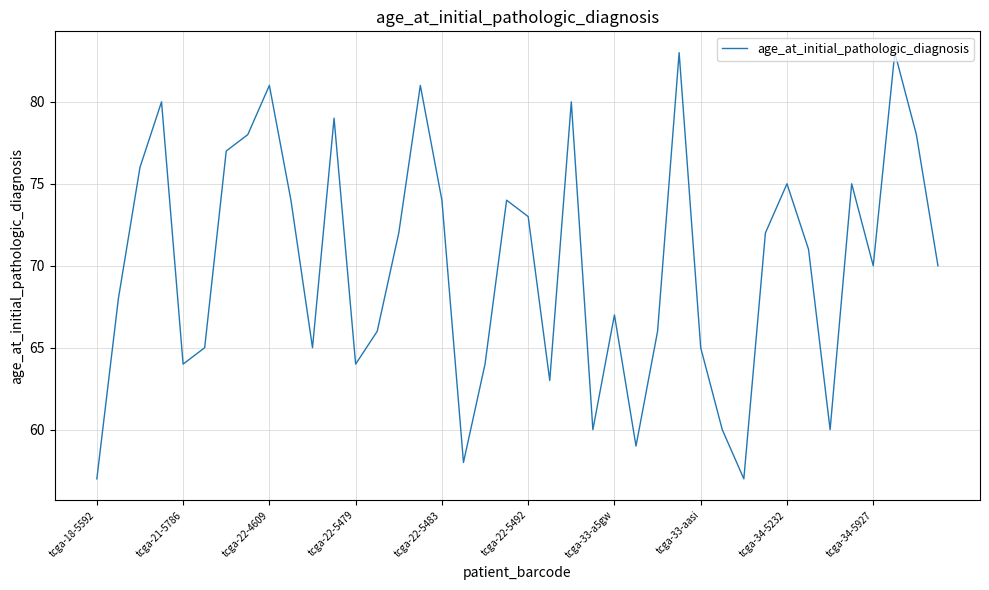

What is the difference between the maximum and minimum values?

26